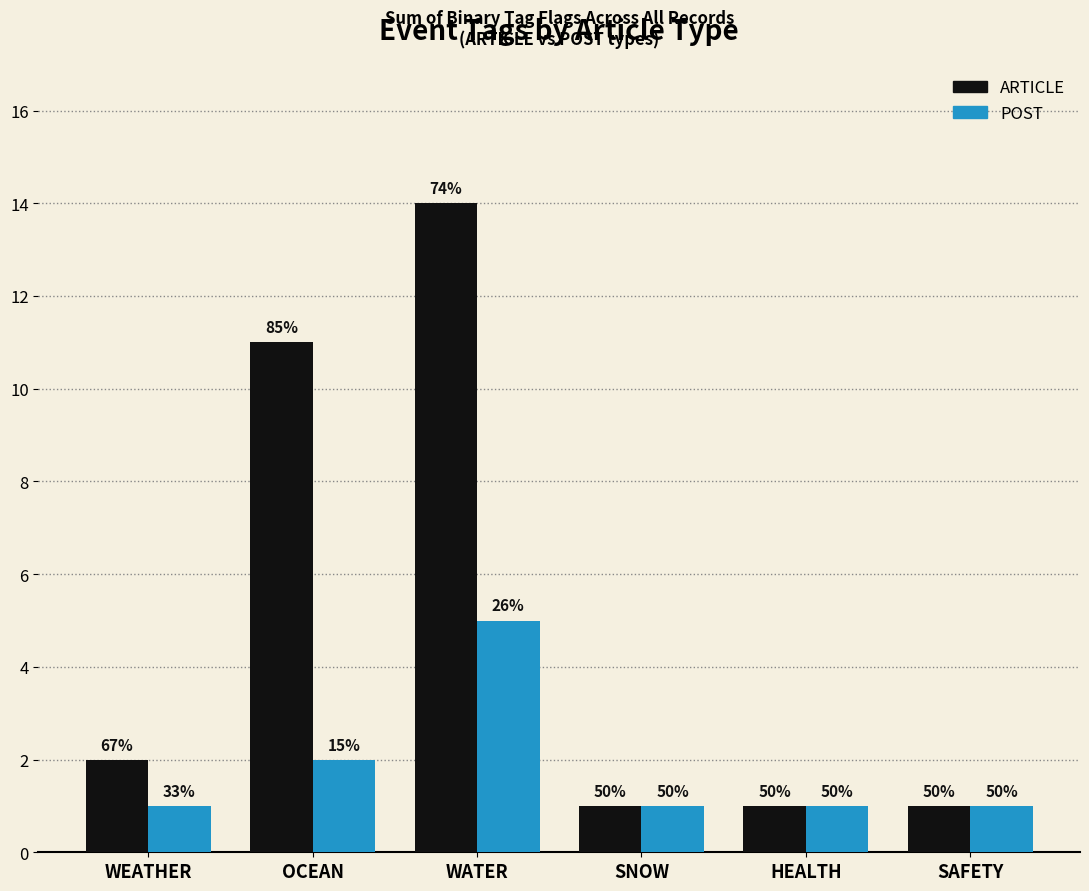

At which label does ARTICLE reach its peak?

WATER